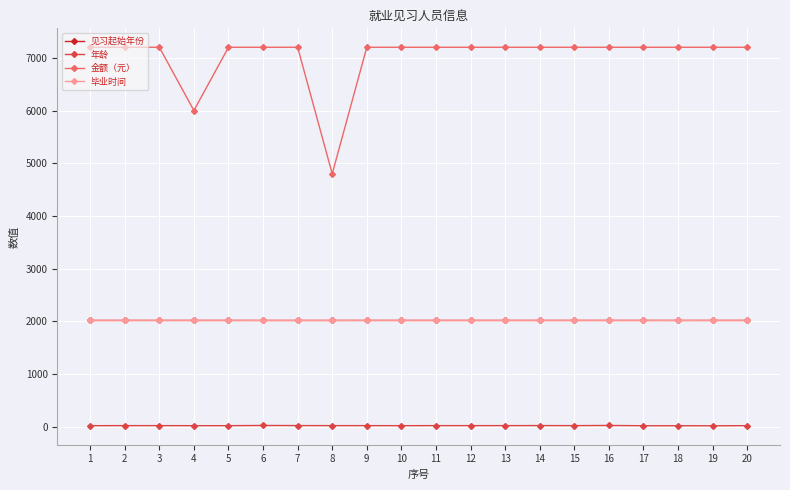

Read the 年龄 value at 19.

21